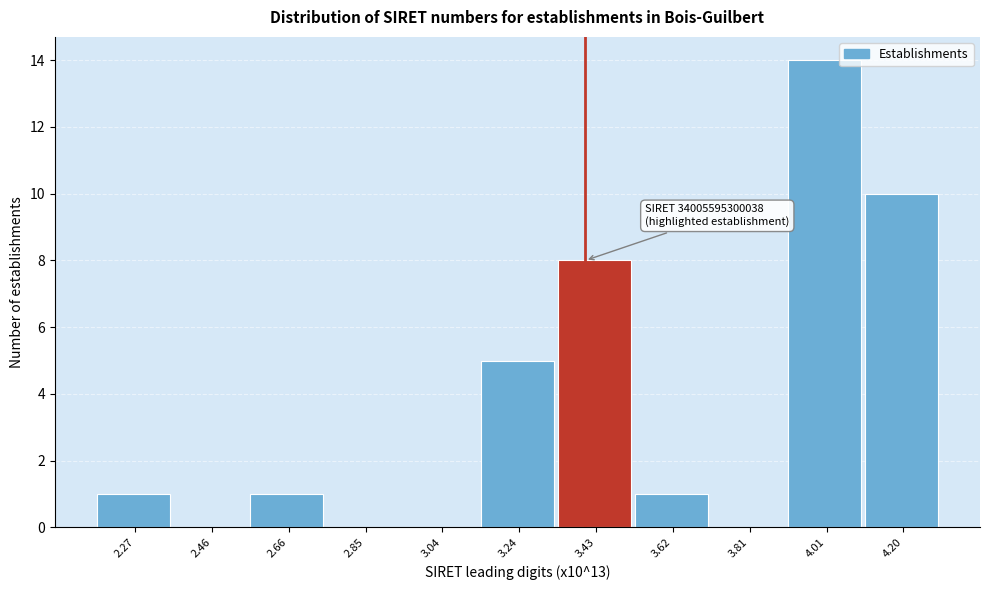

Which range on the x-axis has the tallest bar?

3.90 to 4.10